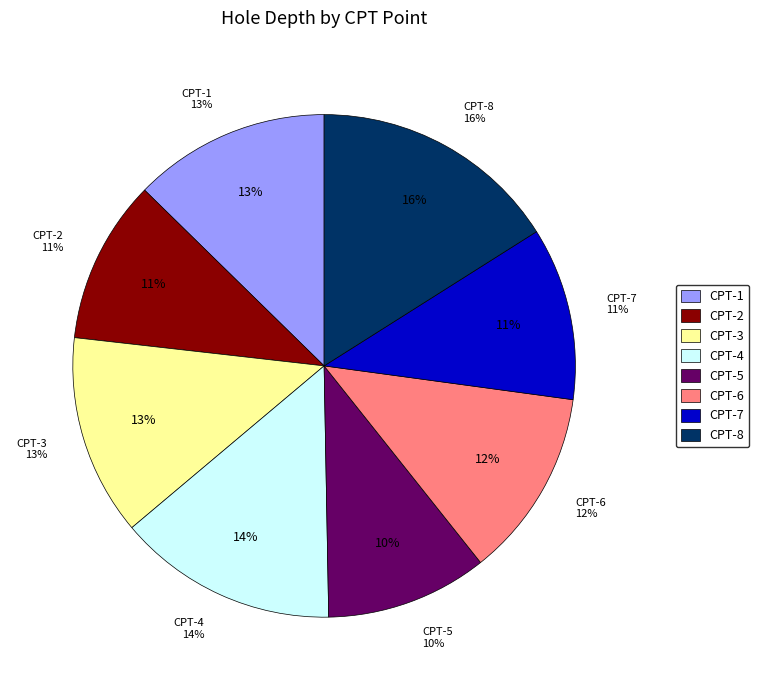

What is the change in value from CPT-3 to CPT-5?

-6.4